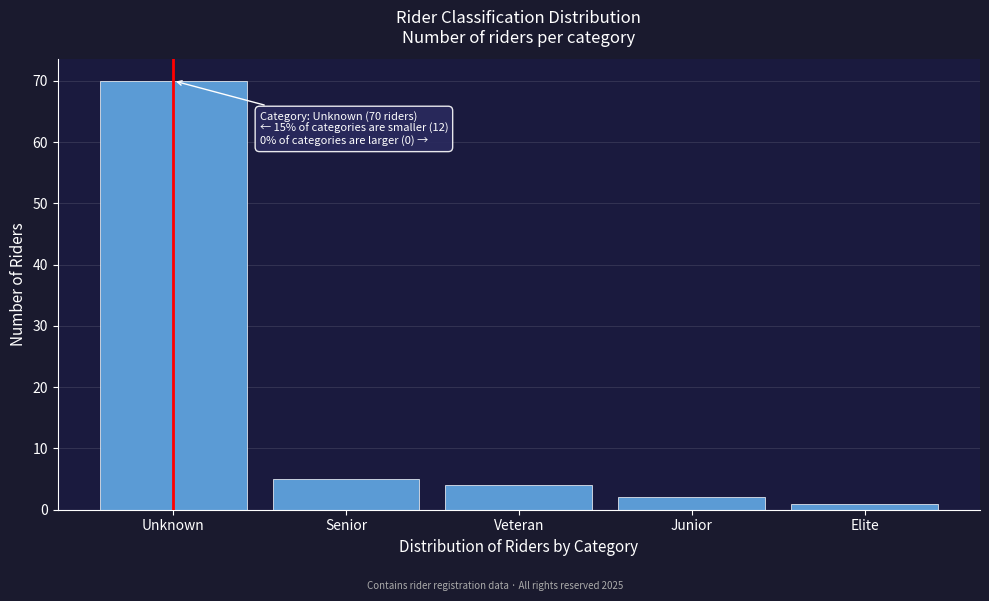

Reading left to right, extract all data points from this chart.

70	5	4	2	1